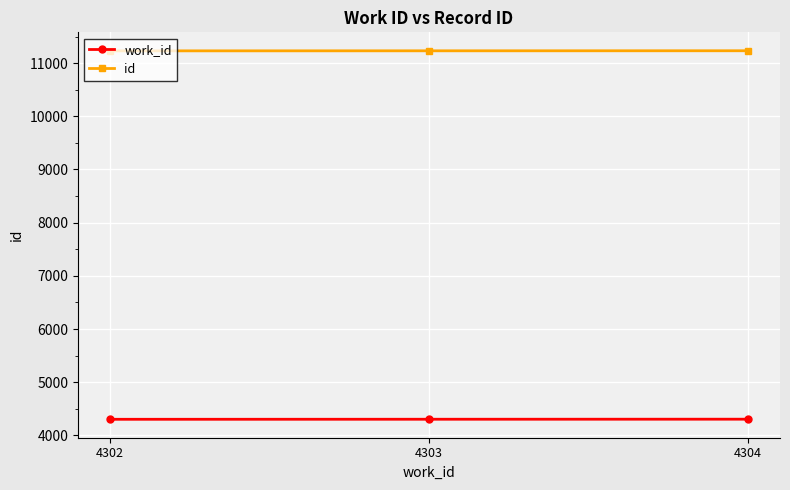

Which series has the largest total across all categories?

id